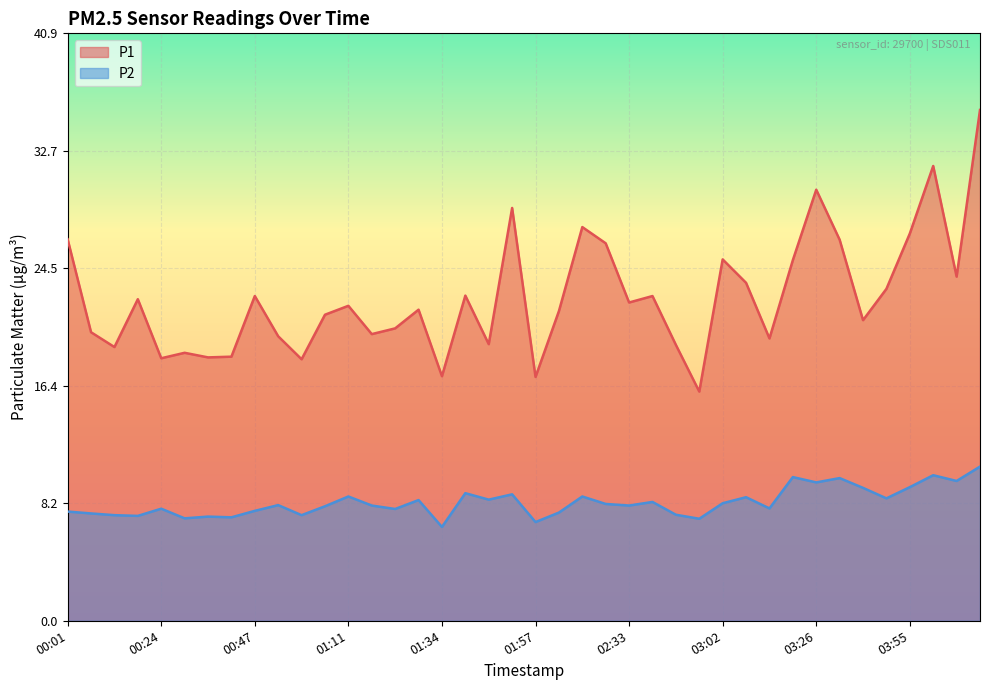

What is the spread (max minus min) of values at 02:56?

8.8